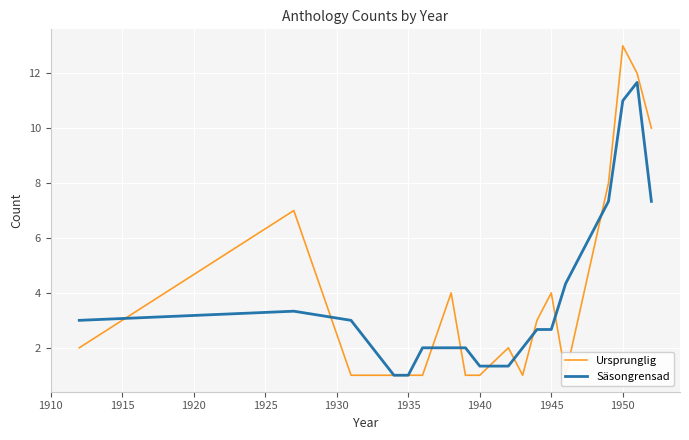

The Säsongrensad series shows 1.7 at 1935. True or false?

False